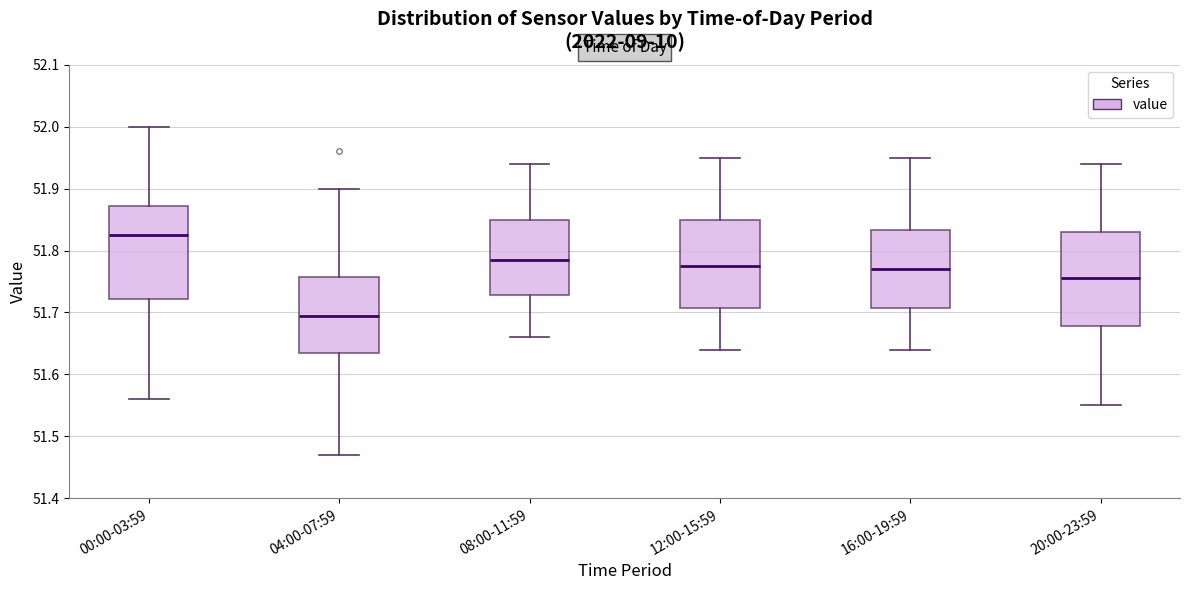

Where is the upper edge of the box for 20:00-23:59 on the y-axis? The values are not printed on the chart, so give them approximately, as read against the axis.

51.83